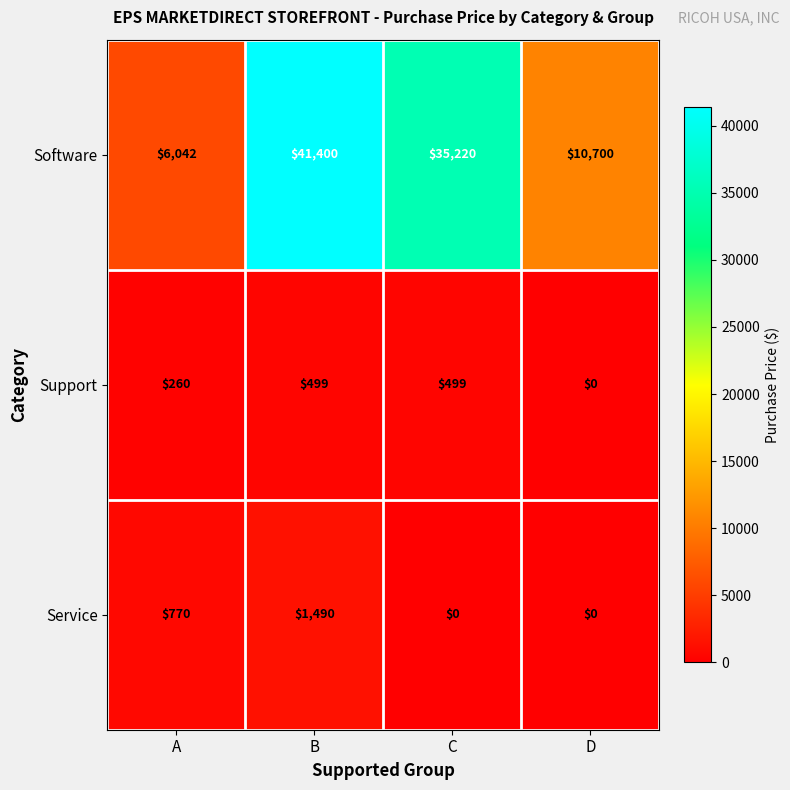

How many Support values are between 260 and 499?

3